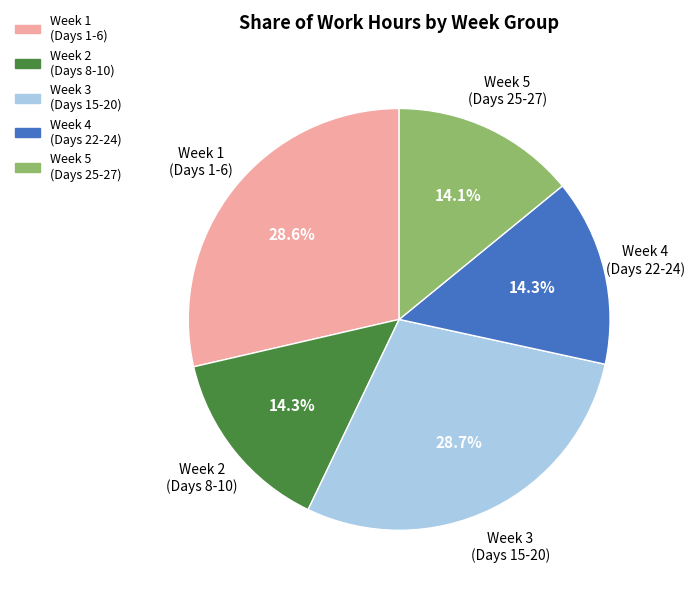

Is there any slice that represents more than half of the pie?

No